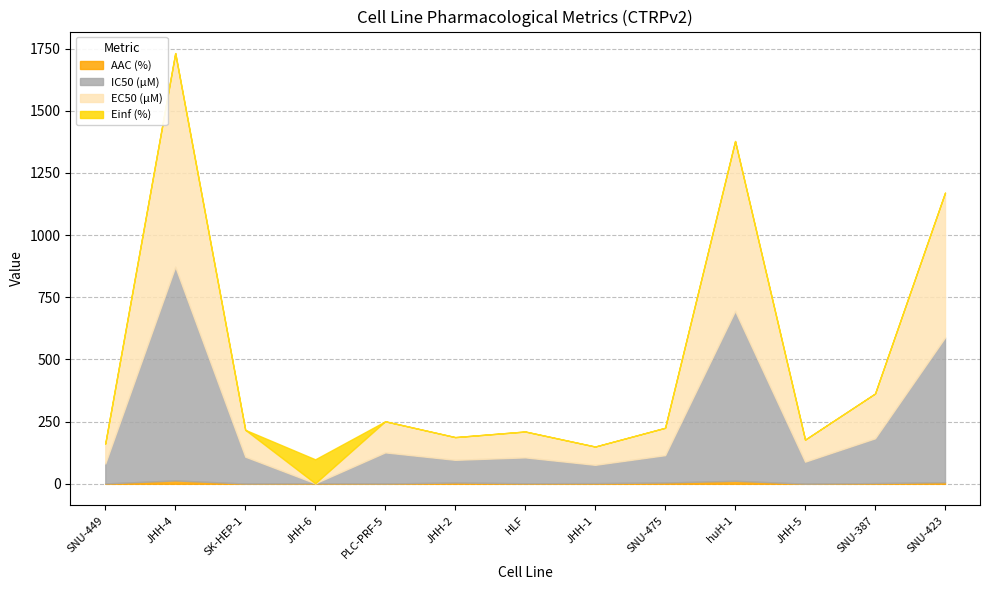

What position from the left is JHH-2?

6